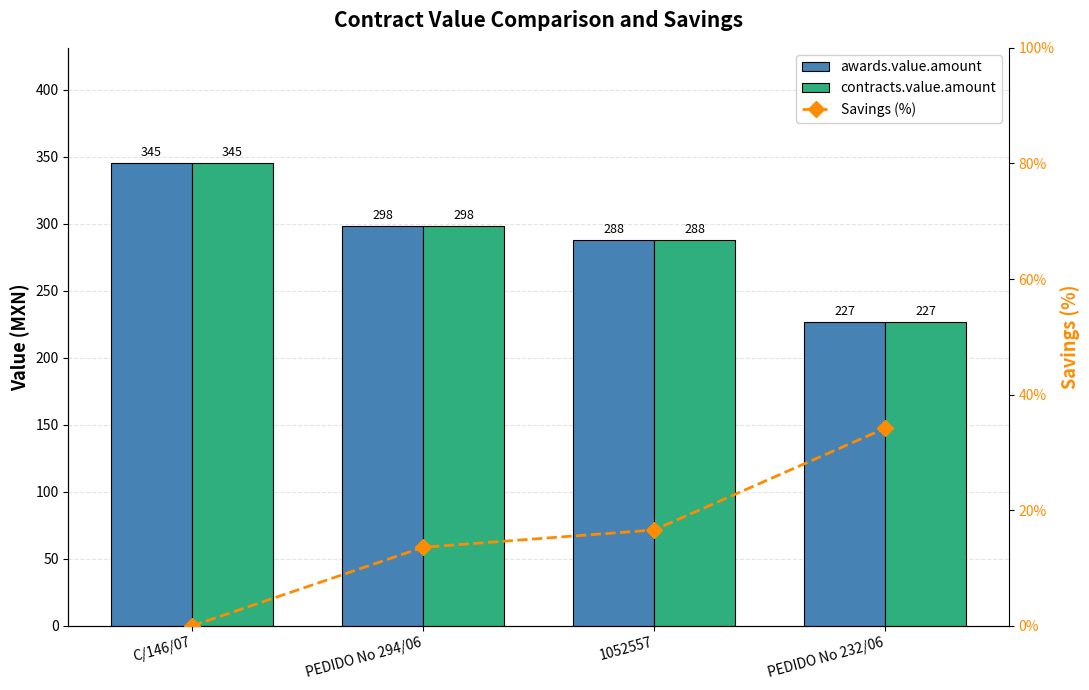

List the labels in order of Savings (%) value, smallest first.

C/146/07, PEDIDO No 294/06, 1052557, PEDIDO No 232/06